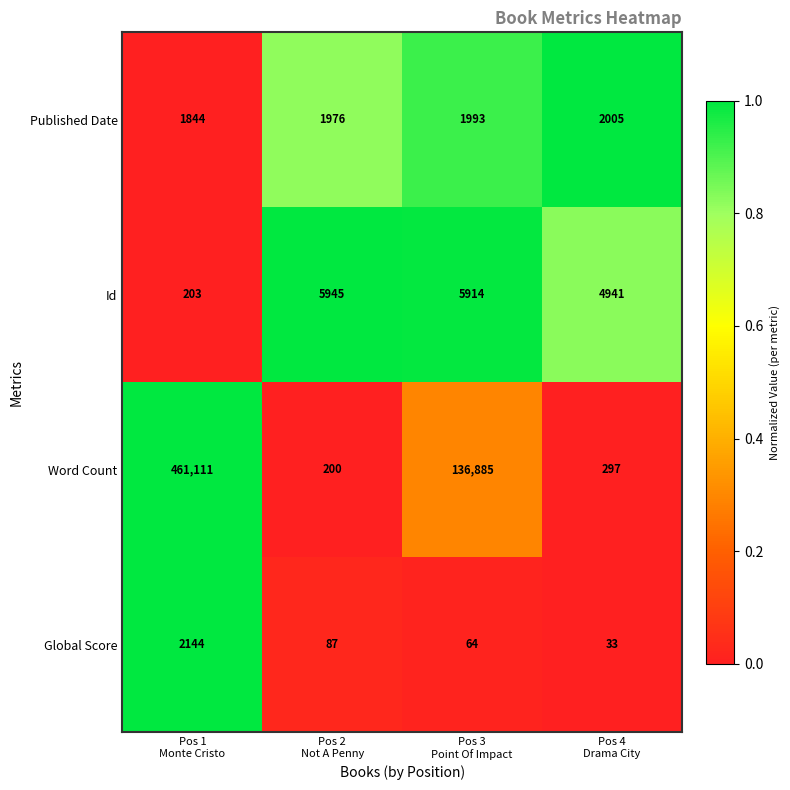

Rank the series by their maximum value, from highest to lowest.

Word Count, Id, Global Score, Published Date